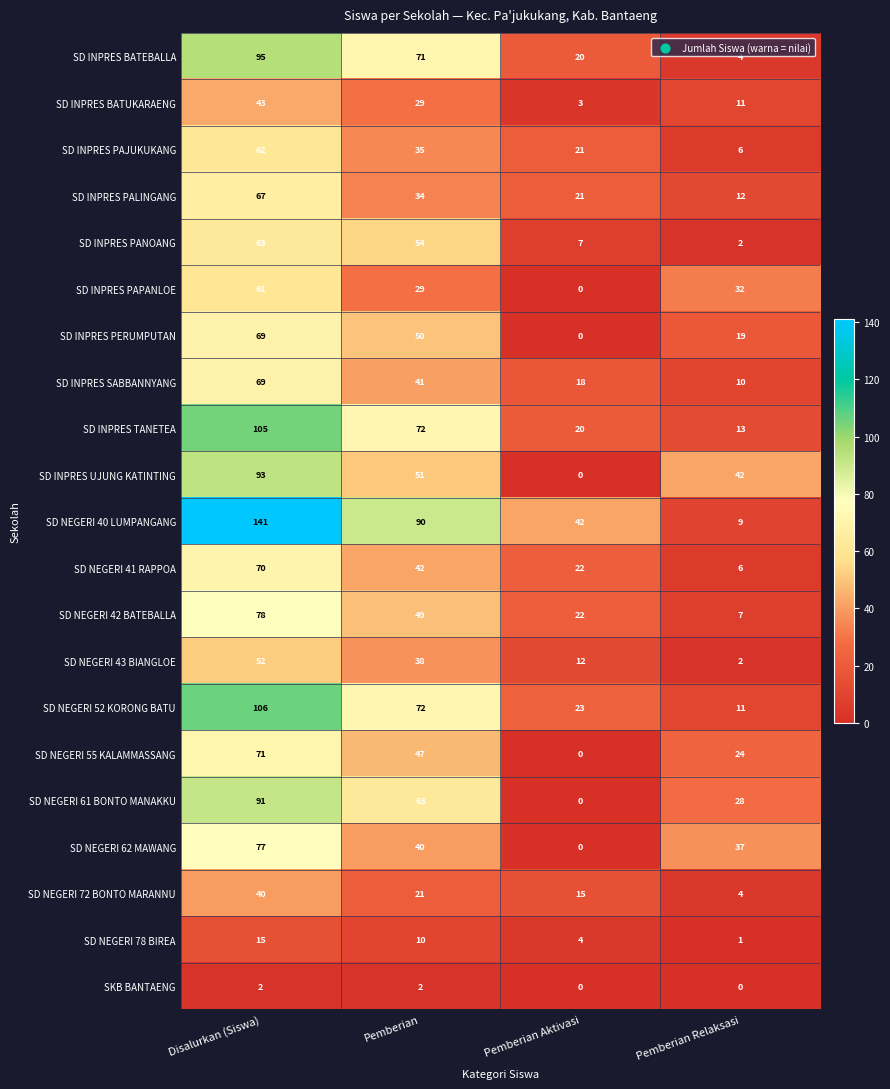

At which category is the sum across all series the highest?

Disalurkan (Siswa)